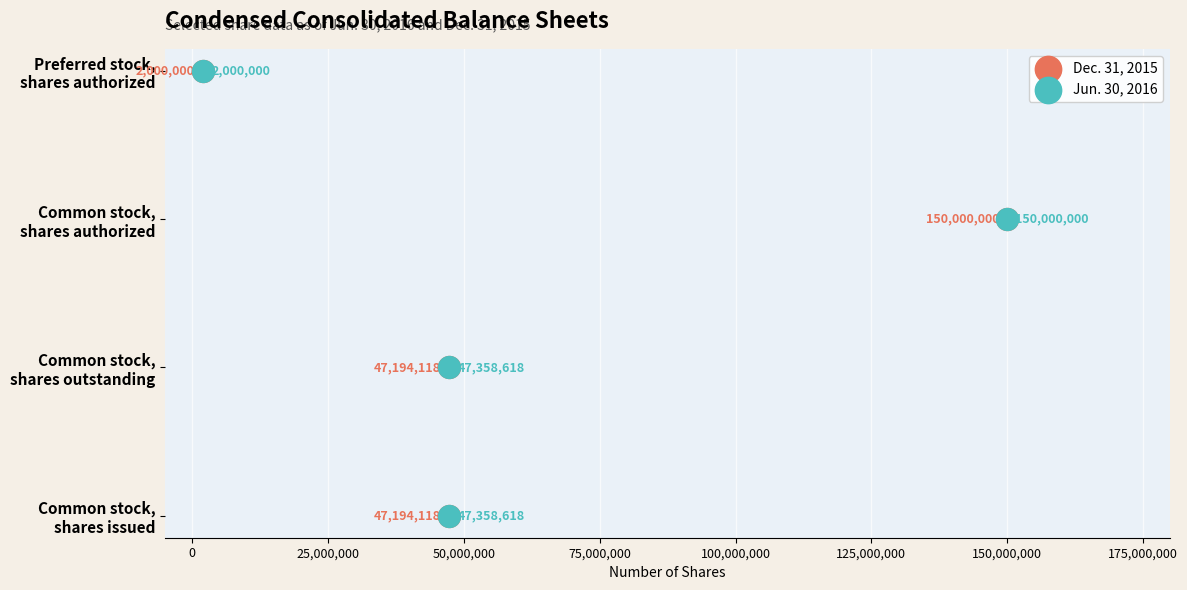

Which series contains the highest Y value?

Dec. 31, 2015